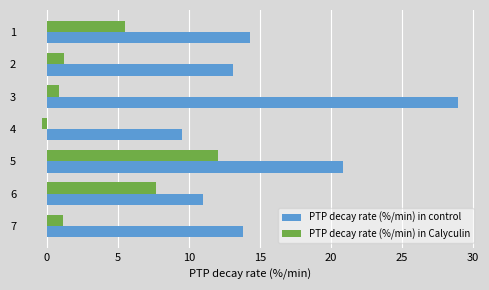

How many values in PTP decay rate (%/min) in Calyculin are above zero?

6